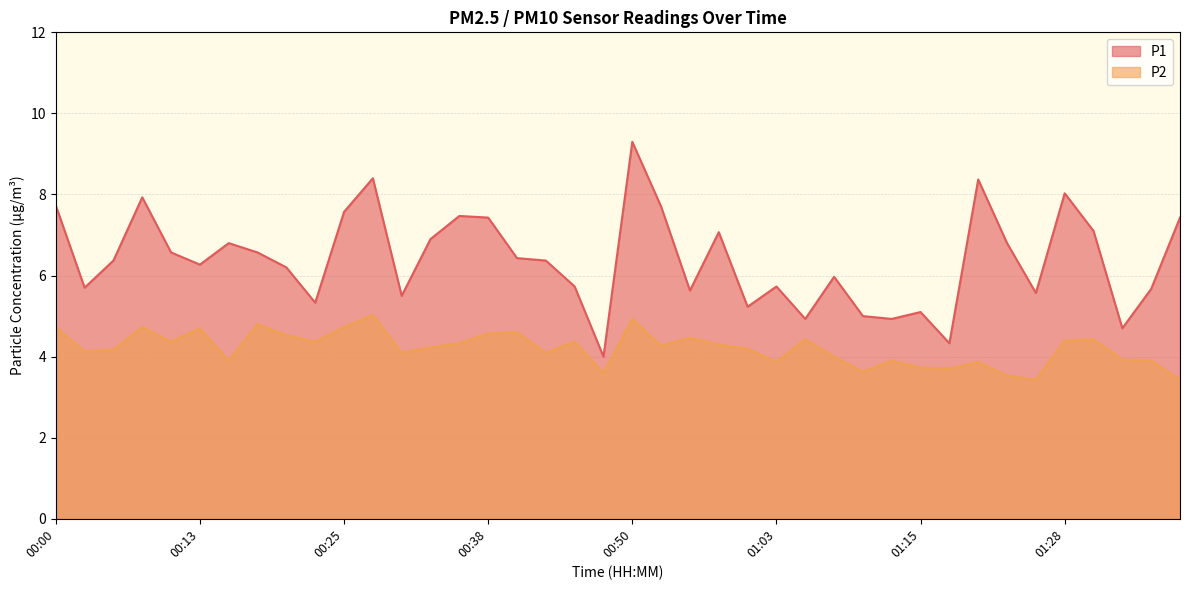

Reading left to right, what are all the values shown in this chart?

P1: 00:00=7.7	00:03=5.7	00:05=6.4	00:08=7.9	00:10=6.6	00:13=6.3	00:15=6.8	00:18=6.6	00:20=6.2	00:23=5.3	00:25=7.6	00:28=8.4	00:30=5.5	00:33=6.9	00:35=7.5	00:38=7.4	00:40=6.4	00:43=6.4	00:45=5.7	00:48=4.0	00:50=9.3	00:53=7.7	00:55=5.6	00:58=7.1	01:00=5.2	01:03=5.7	01:05=4.9	01:08=6.0	01:10=5.0	01:13=4.9	01:15=5.1	01:18=4.3	01:20=8.4	01:23=6.8	01:25=5.6	01:28=8.0	01:30=7.1	01:33=4.7	01:35=5.7	01:38=7.4
P2: 00:00=4.7	00:03=4.1	00:05=4.2	00:08=4.7	00:10=4.4	00:13=4.7	00:15=3.9	00:18=4.8	00:20=4.5	00:23=4.4	00:25=4.7	00:28=5.0	00:30=4.1	00:33=4.2	00:35=4.3	00:38=4.6	00:40=4.6	00:43=4.1	00:45=4.4	00:48=3.6	00:50=4.9	00:53=4.3	00:55=4.5	00:58=4.3	01:00=4.2	01:03=3.9	01:05=4.4	01:08=4.0	01:10=3.6	01:13=3.9	01:15=3.7	01:18=3.7	01:20=3.9	01:23=3.5	01:25=3.4	01:28=4.4	01:30=4.4	01:33=3.9	01:35=3.9	01:38=3.4